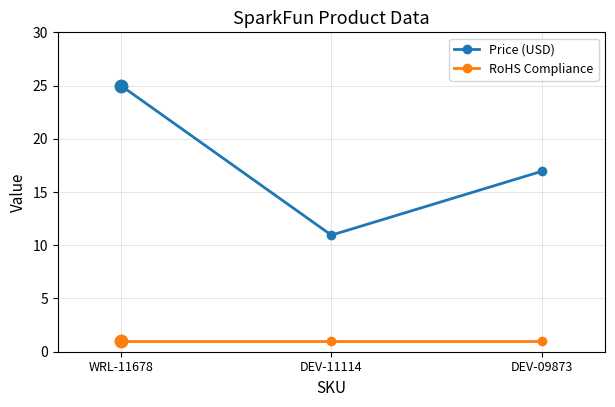

Which label corresponds to the largest value in the chart?

WRL-11678